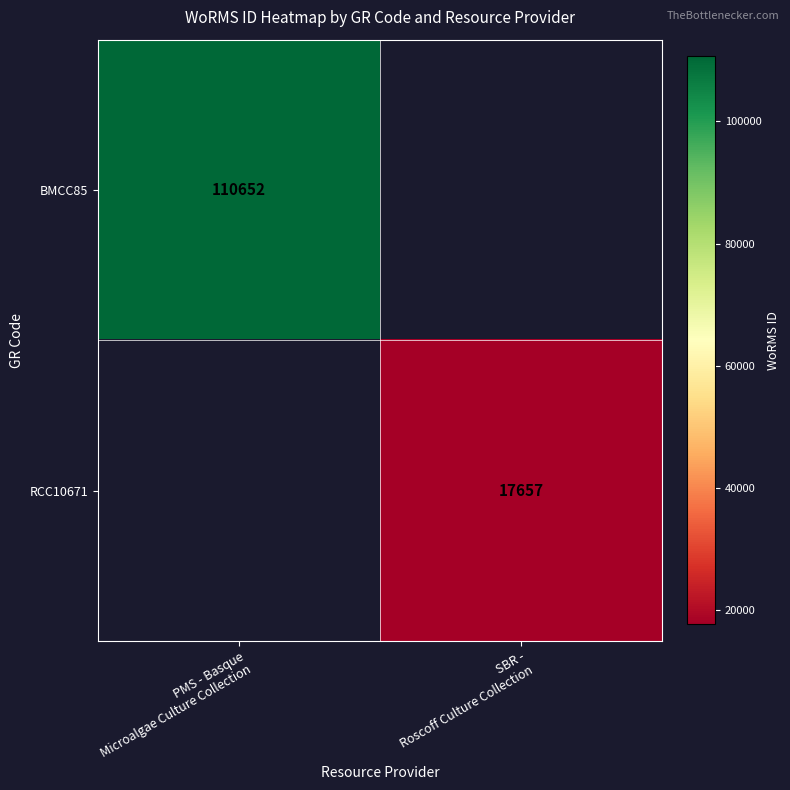

What is the highest value of the BMCC85 series?

110652.0